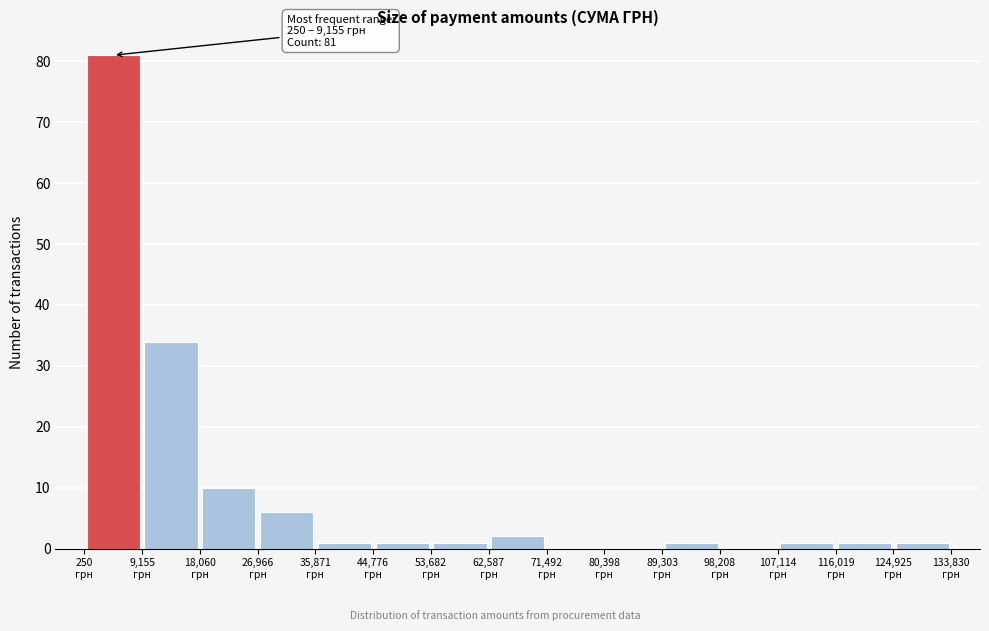

Which range on the x-axis has the tallest bar?

0 to 9000